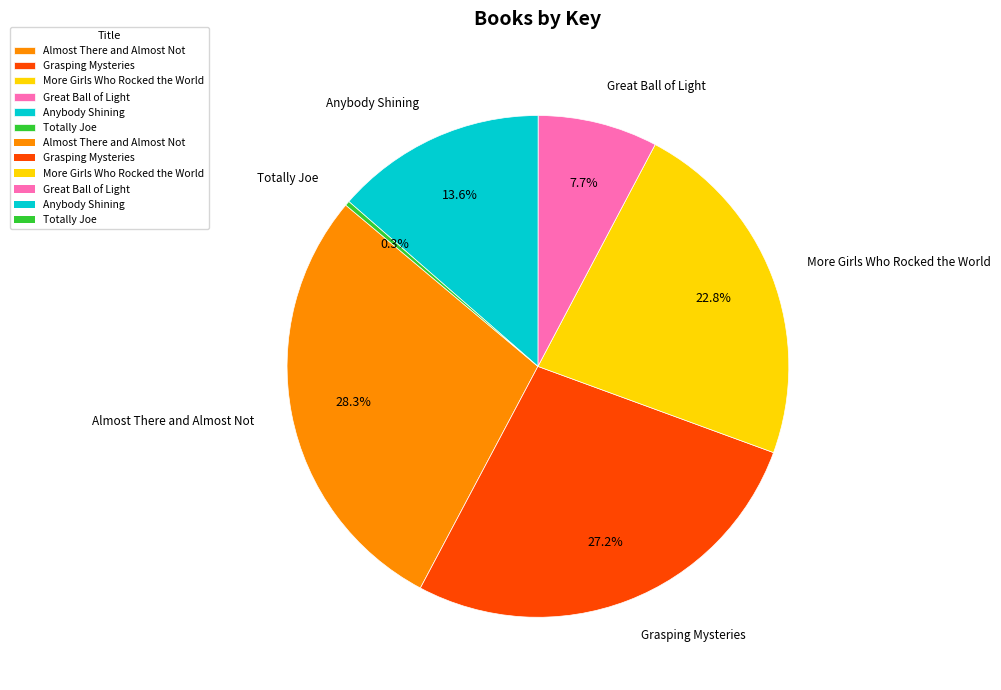

Which slice is the largest?

Almost There and Almost Not